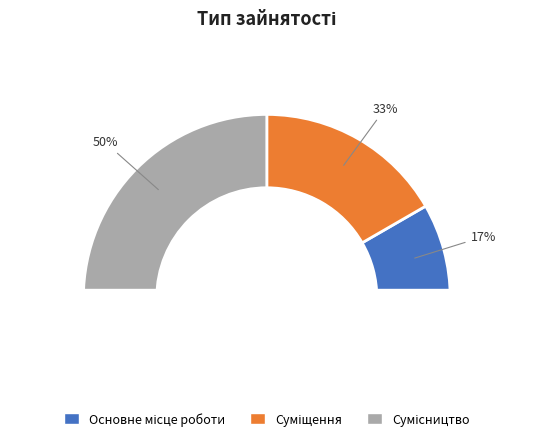

Approximately how many times larger is the value at Суміщення compared to Сумісництво?

0.7